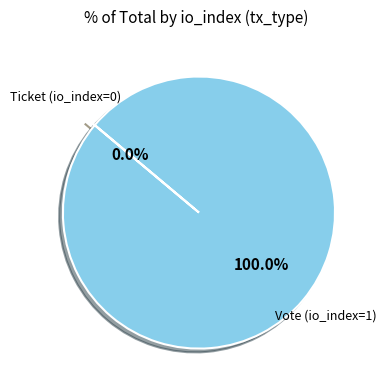

To the nearest percent, what percentage of the pie is Vote (io_index=1)?

100%